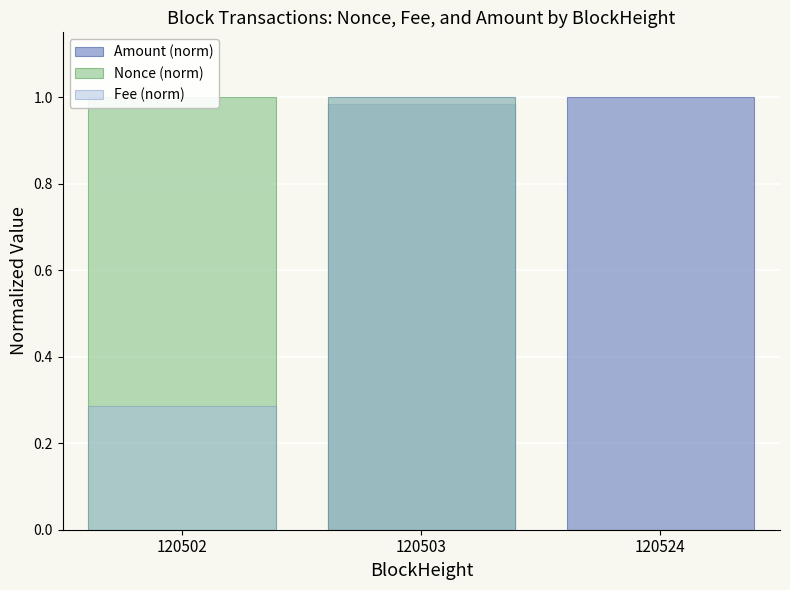

How many positive values does the Nonce (norm) series have?

2